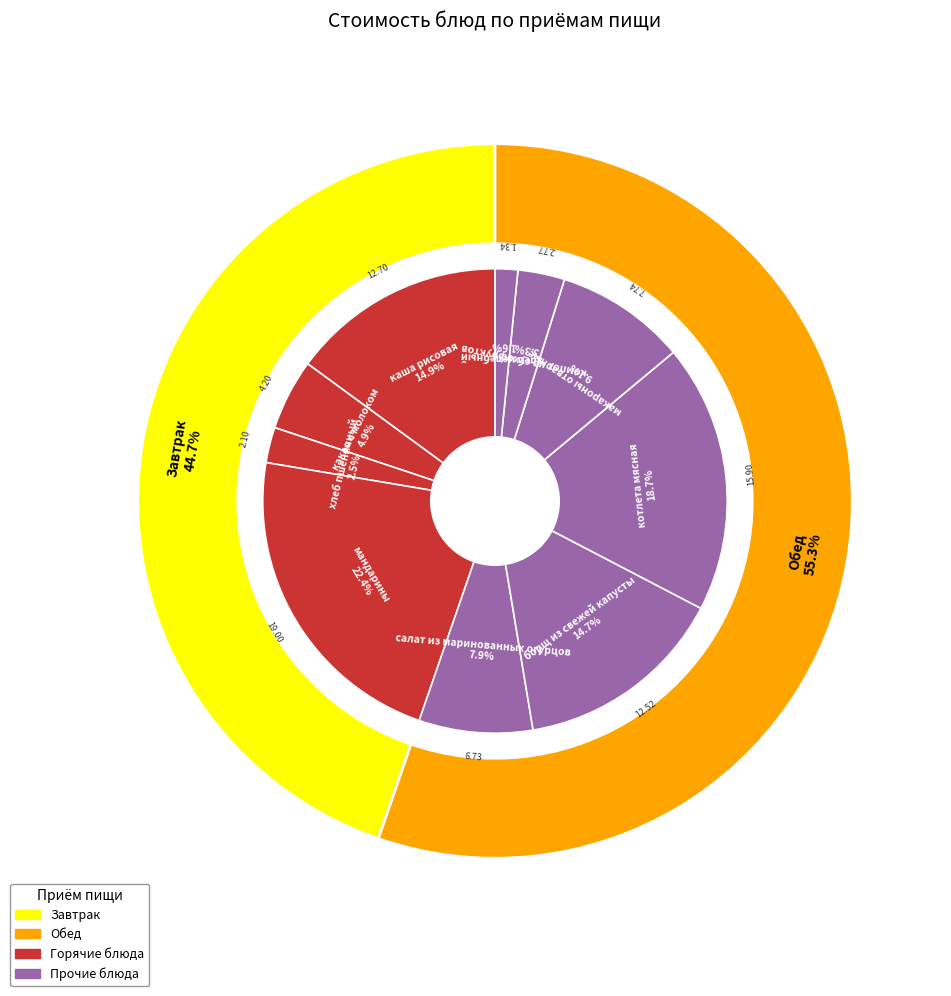

To the nearest percent, what is the difference between the largest and smallest slice percentages?

21%